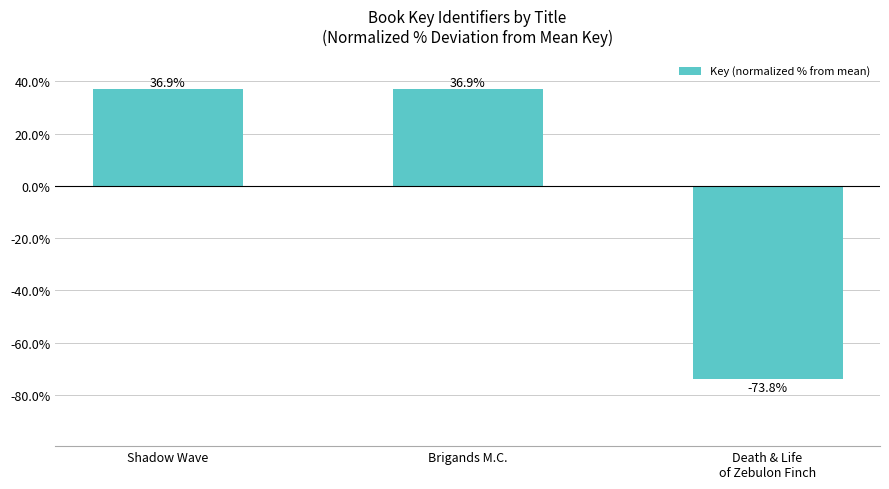

Are the bars horizontal?

No